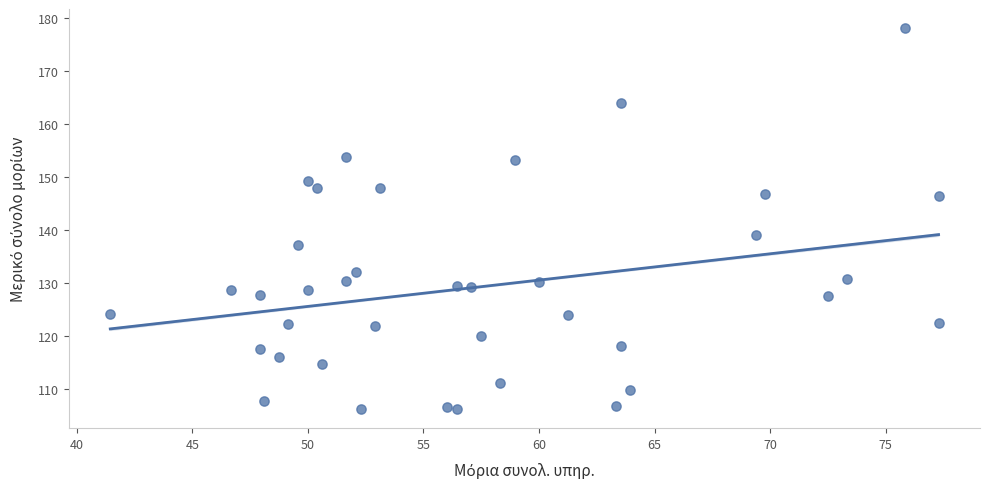

What Y value in the scatter plot is closest to 142?

139.0